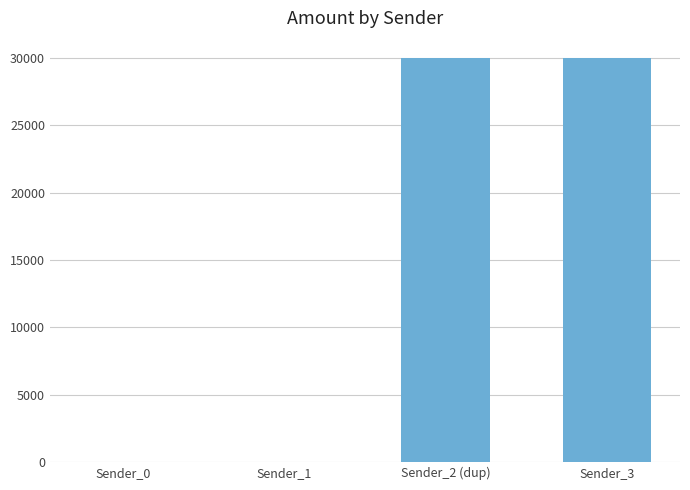

The chart shows a value of 1 at Sender_0. True or false?

True